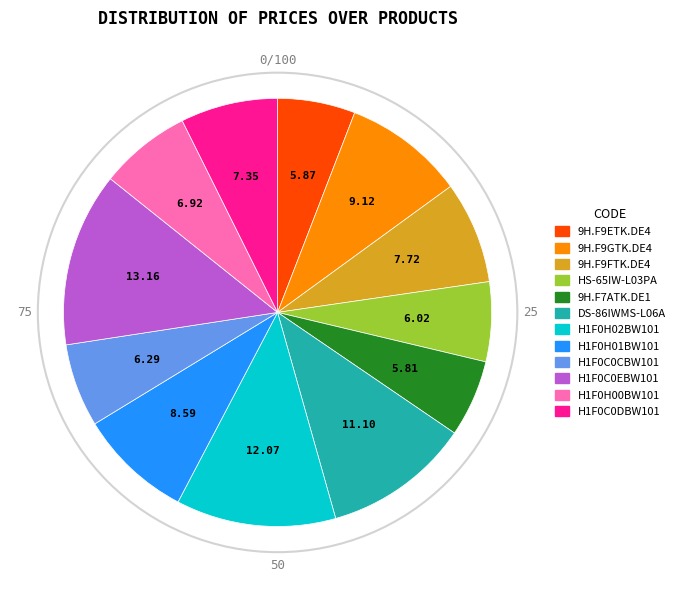

The HS-65IW-L03PA slice represents 6% of the pie. True or false?

True